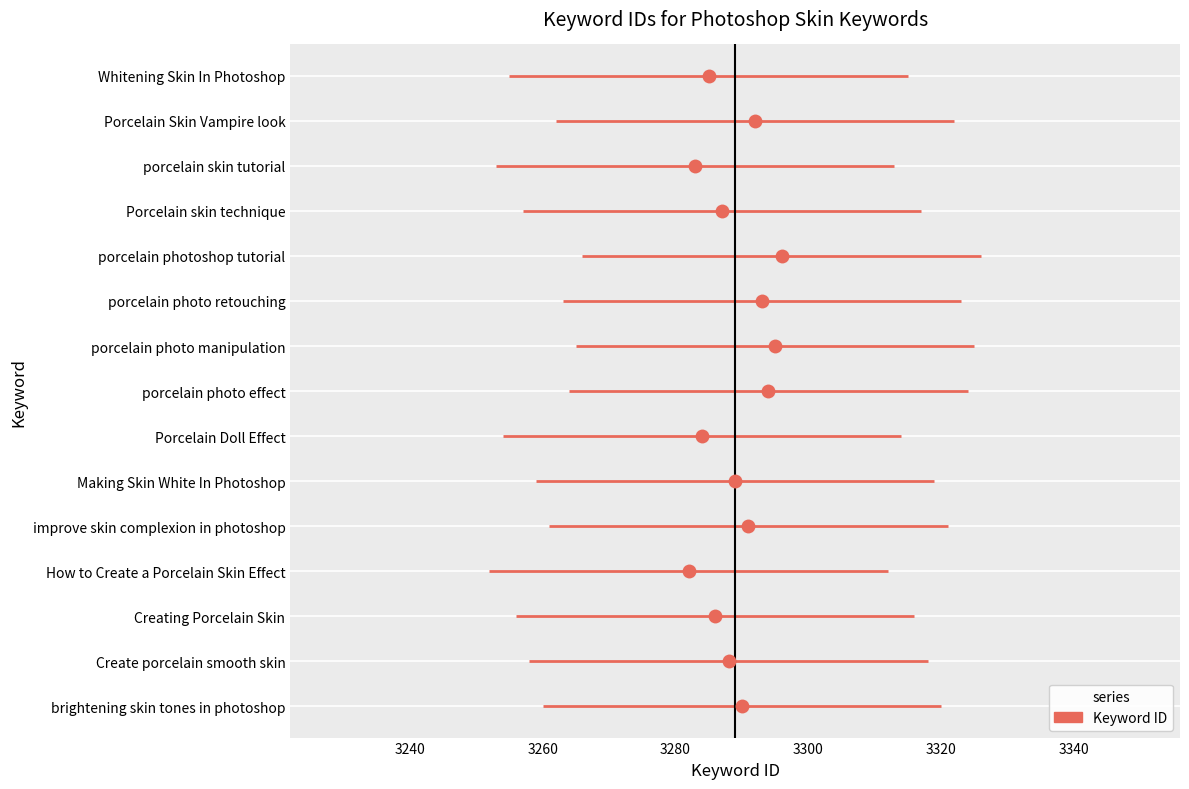

Reading left to right, list all the values displayed in this chart.

brightening skin tones in photoshop=3290	Create porcelain smooth skin=3288	Creating Porcelain Skin=3286	How to Create a Porcelain Skin Effect=3282	improve skin complexion in photoshop=3291	Making Skin White In Photoshop=3289	Porcelain Doll Effect=3284	porcelain photo effect=3294	porcelain photo manipulation=3295	porcelain photo retouching=3293	porcelain photoshop tutorial=3296	Porcelain skin technique=3287	porcelain skin tutorial=3283	Porcelain Skin Vampire look=3292	Whitening Skin In Photoshop=3285